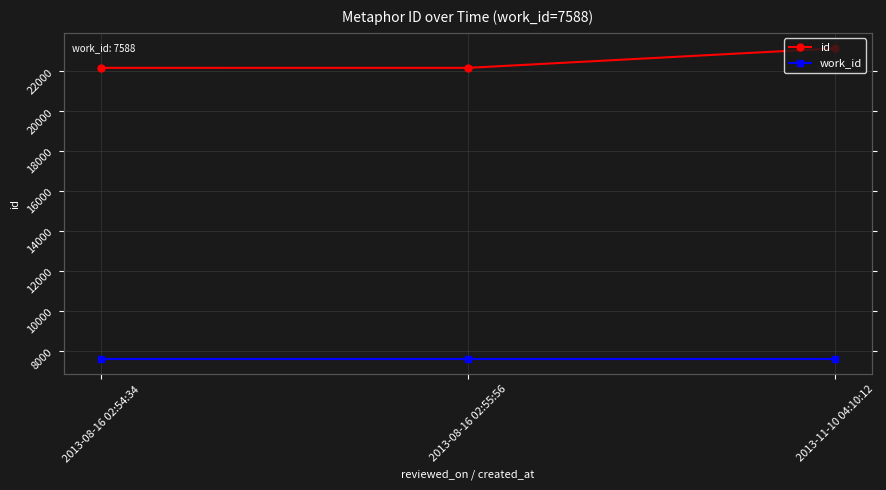

What is the label of the 3rd point from the left?

2013-11-10 04:10:12